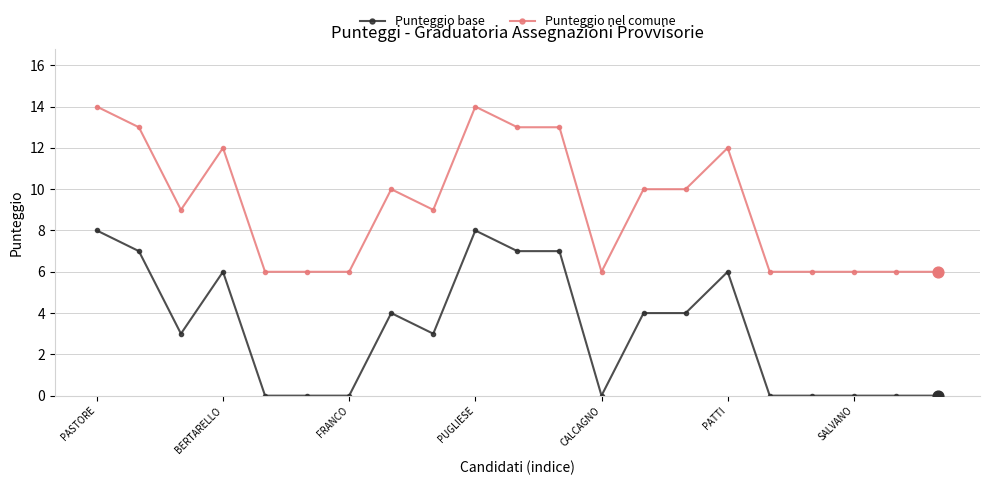

What are all the series names shown in the legend?

Punteggio base, Punteggio nel comune